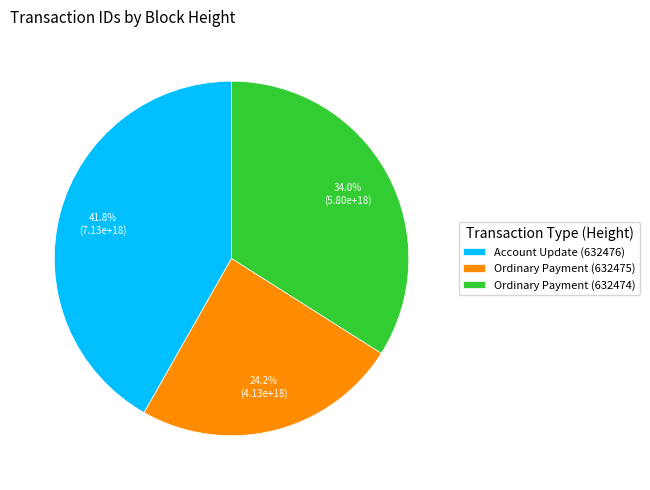

To the nearest percent, what is the difference between the largest and smallest slice percentages?

18%